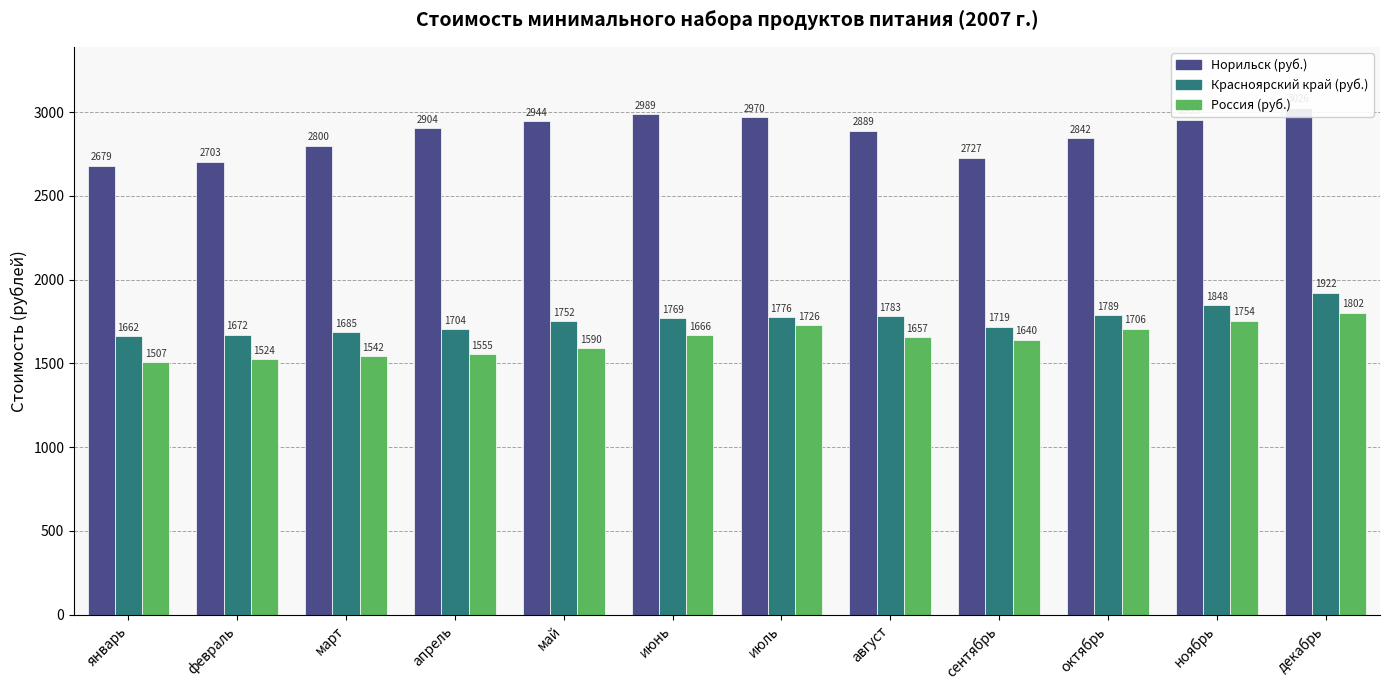

What is the label of the 10th bar from the left?

октябрь